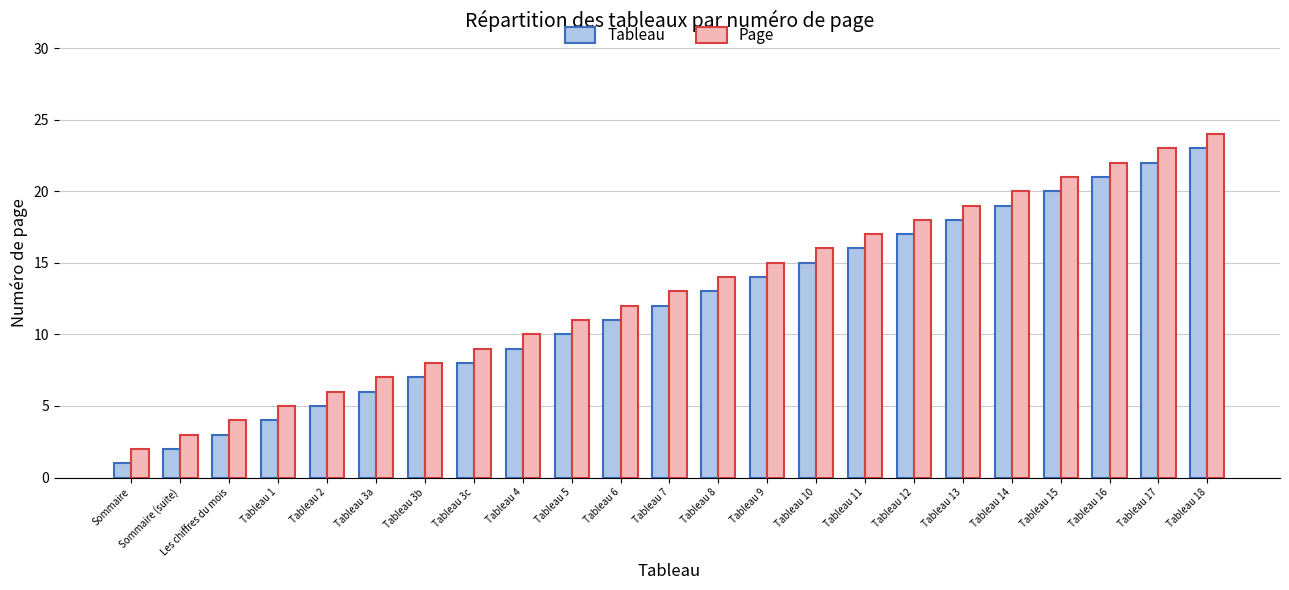

The value of Page at Tableau 13 is 19. True or false?

True